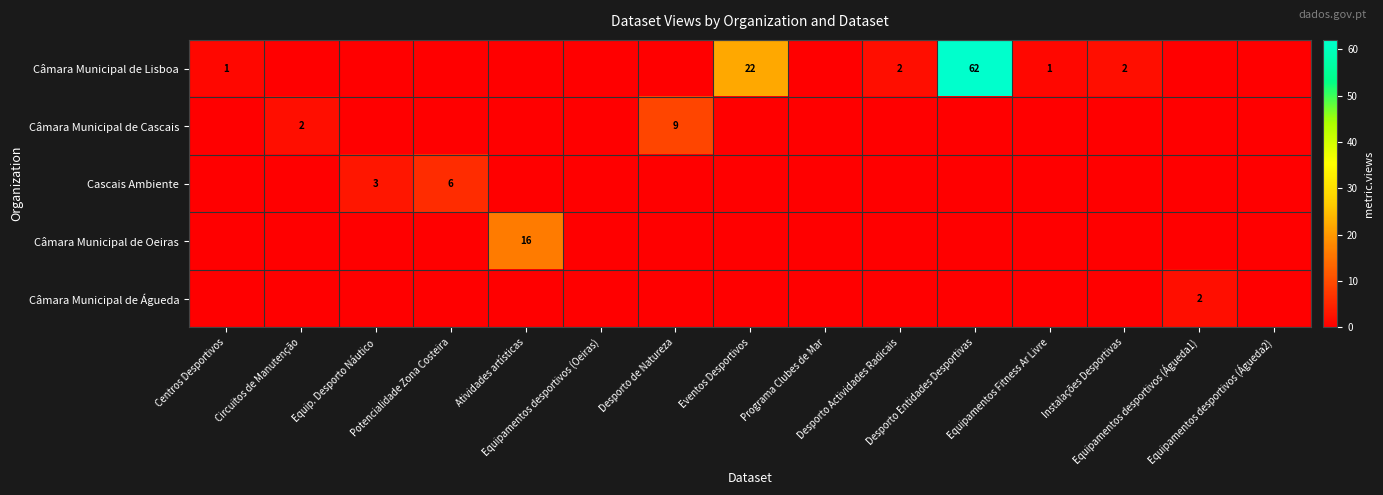

What is the spread (max minus min) of values at Equipamentos desportivos (Águeda1)?

2